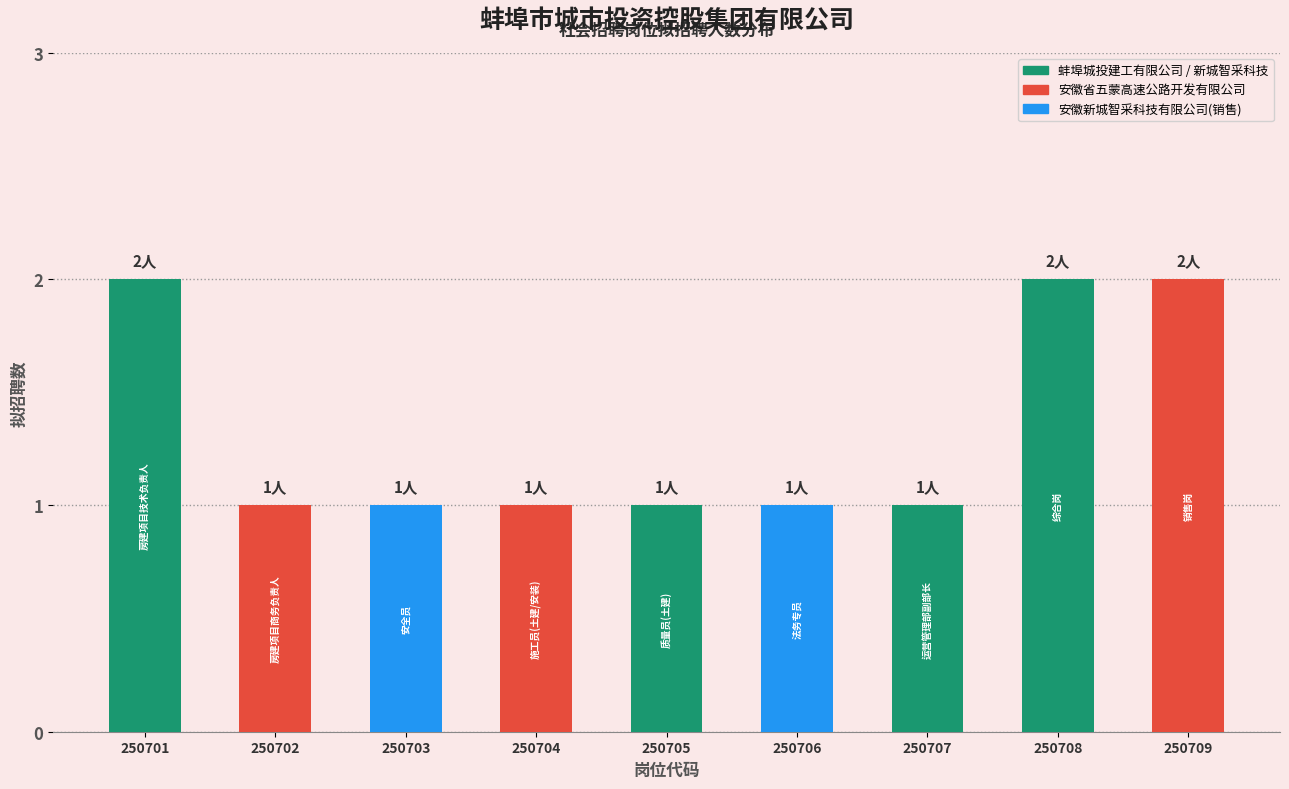

What is the sum of the values at 250702 and 250704?

2